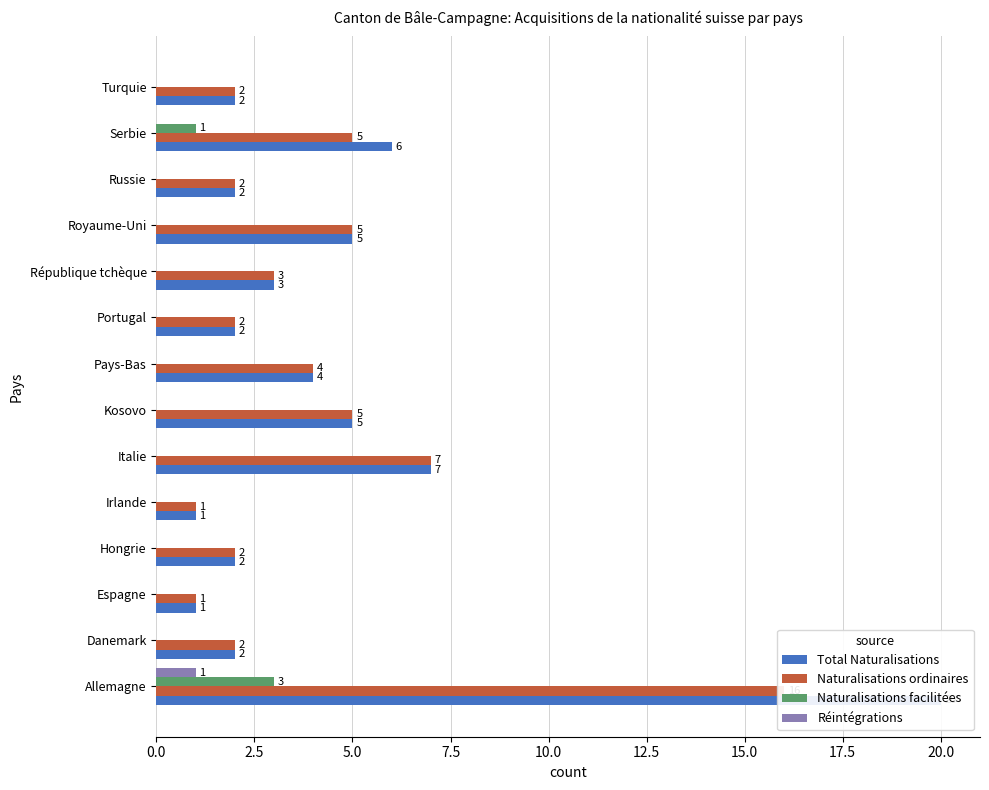

What is the sum of all Réintégrations values?

1